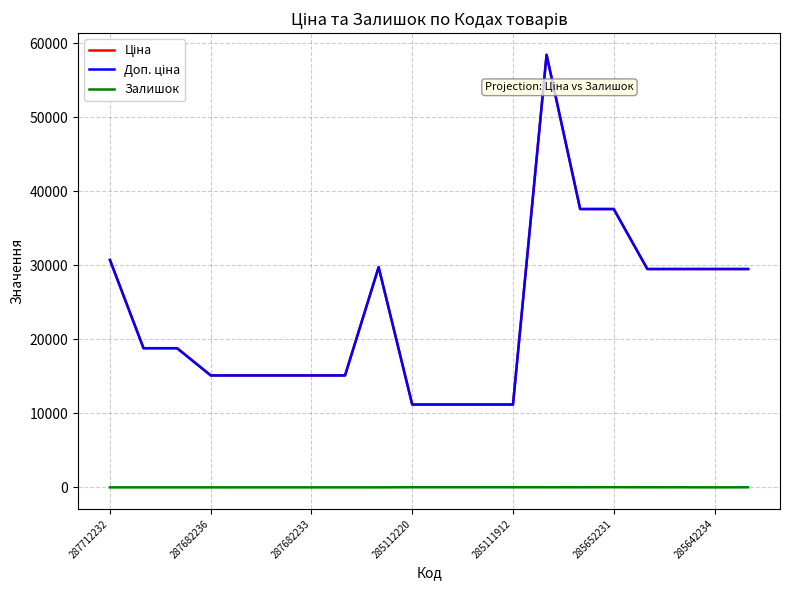

Does the chart have visible grid lines?

Yes